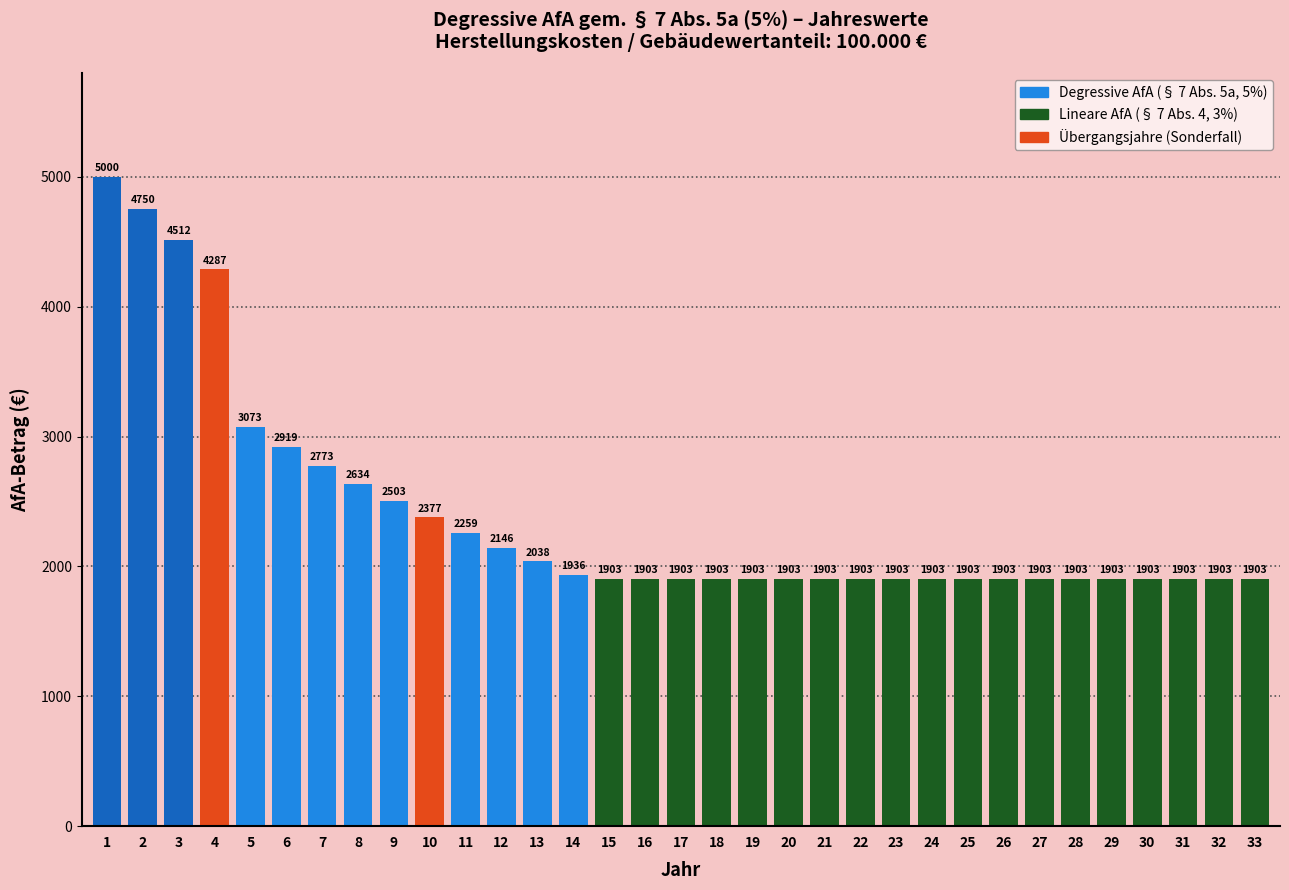

What is the smallest value displayed?

1903.1